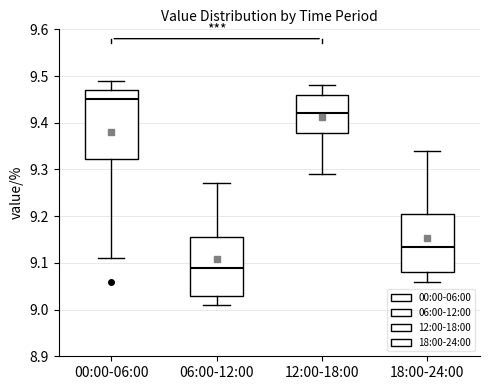

Comparing the boxes themselves (not the whiskers), which one is the tallest?

00:00-06:00